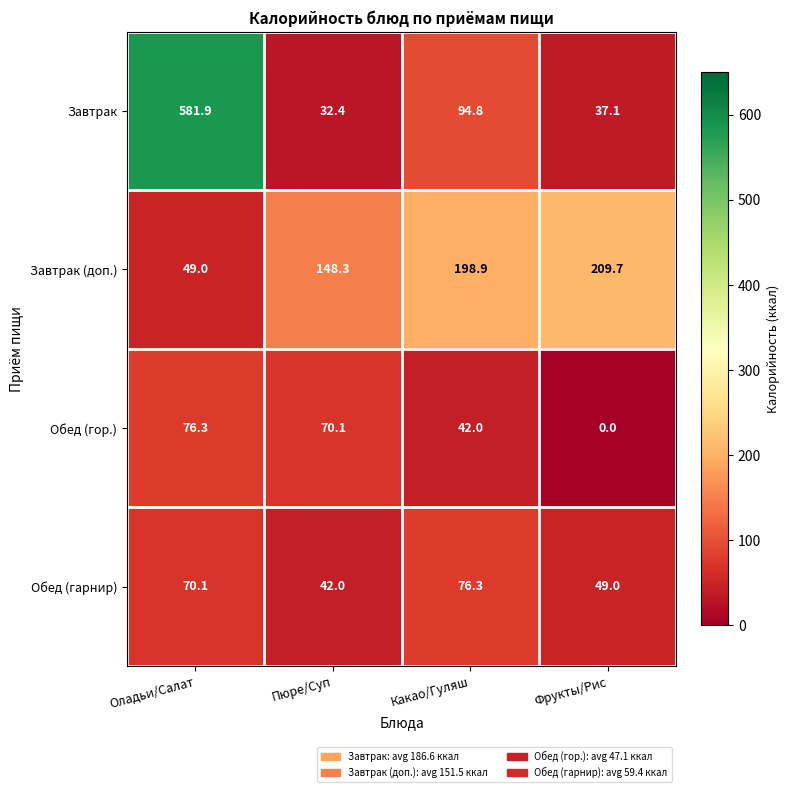

What is the lowest value of the Завтрак series?

32.4